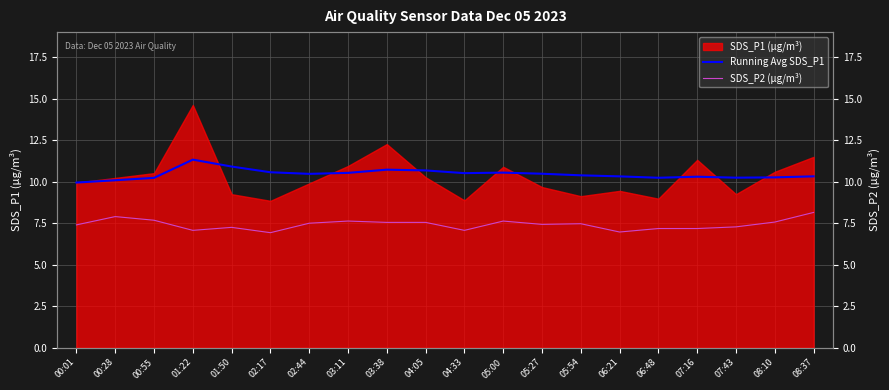

At how many categories does at least one series exceed 8?

20